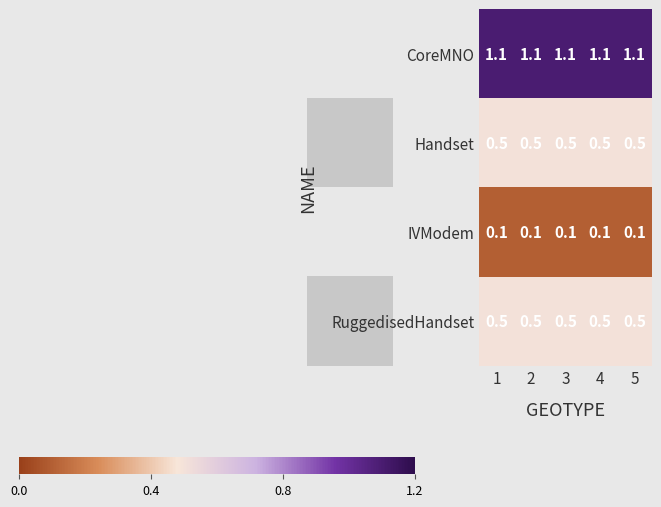

At which label is RuggedisedHandset closest to 0?

1